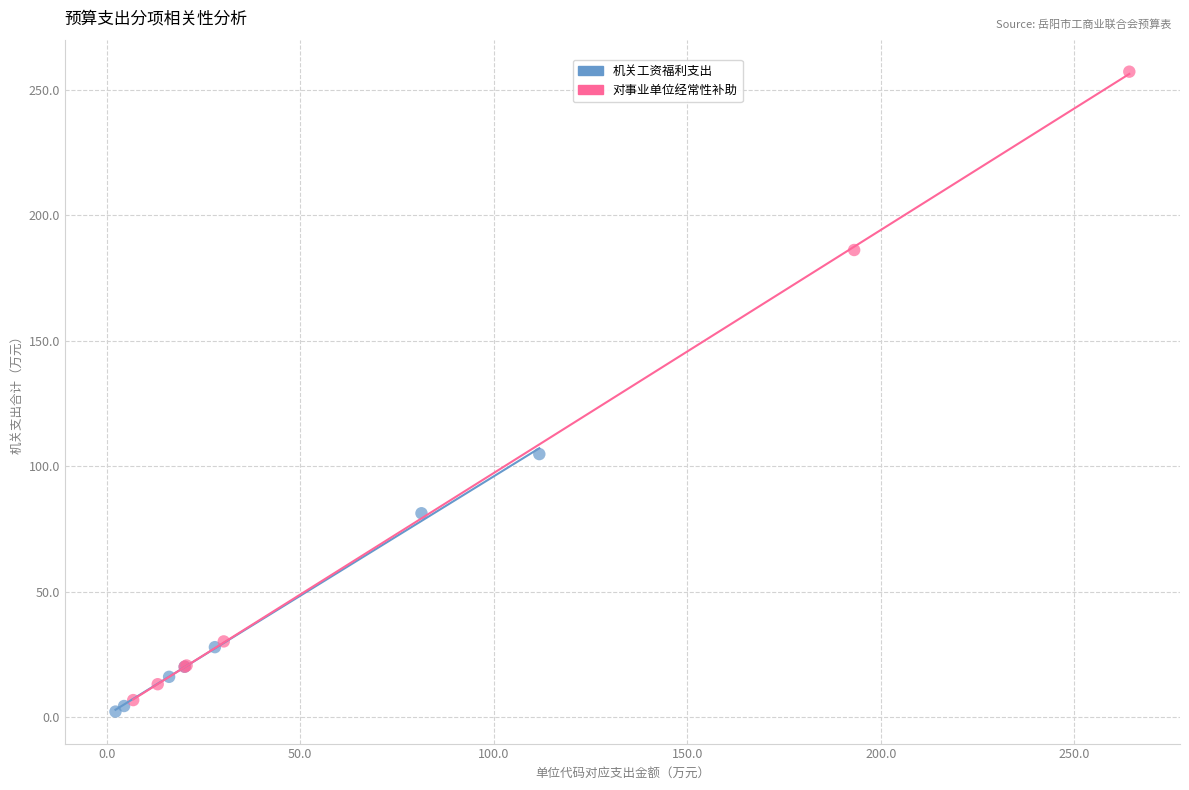

Which series has the widest spread of Y values?

对事业单位经常性补助